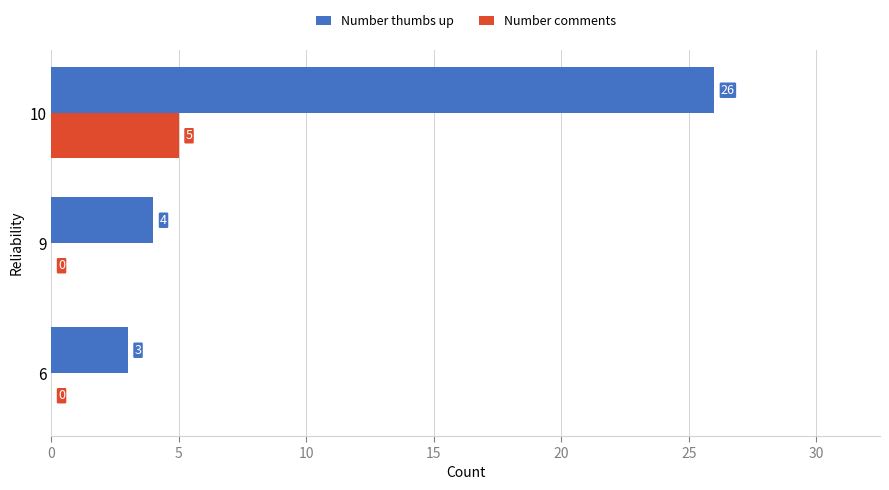

At which category is the sum across all series the highest?

10